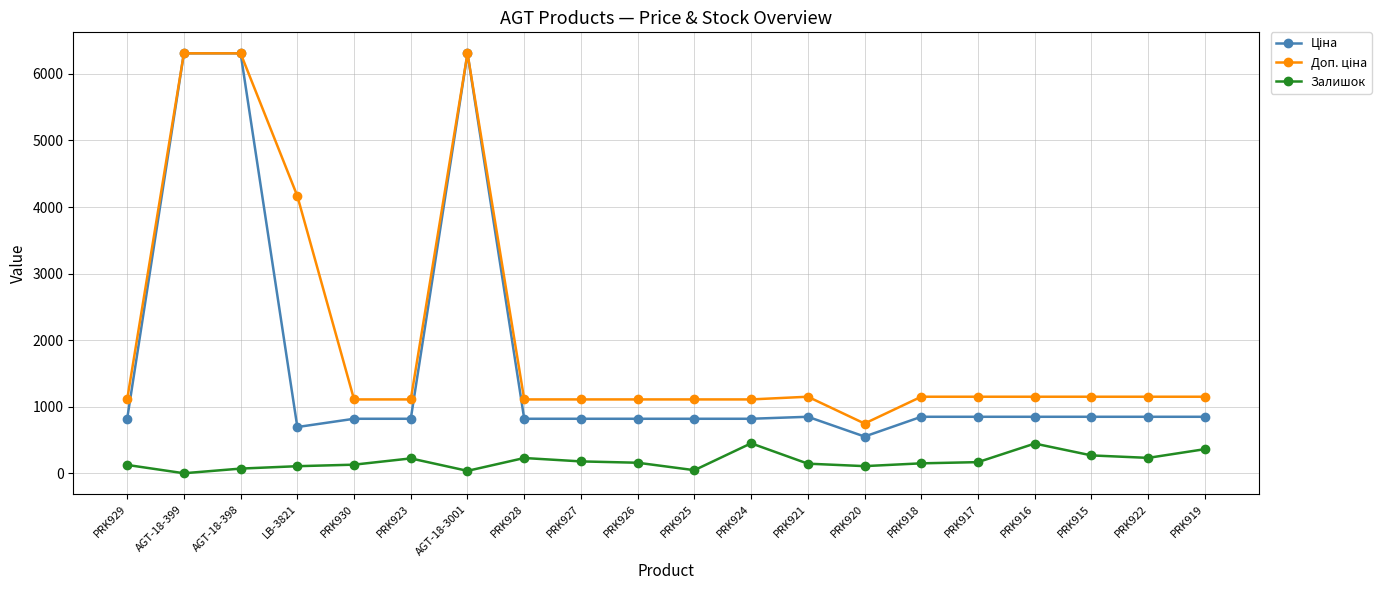

What is the maximum value for Залишок?

450.0